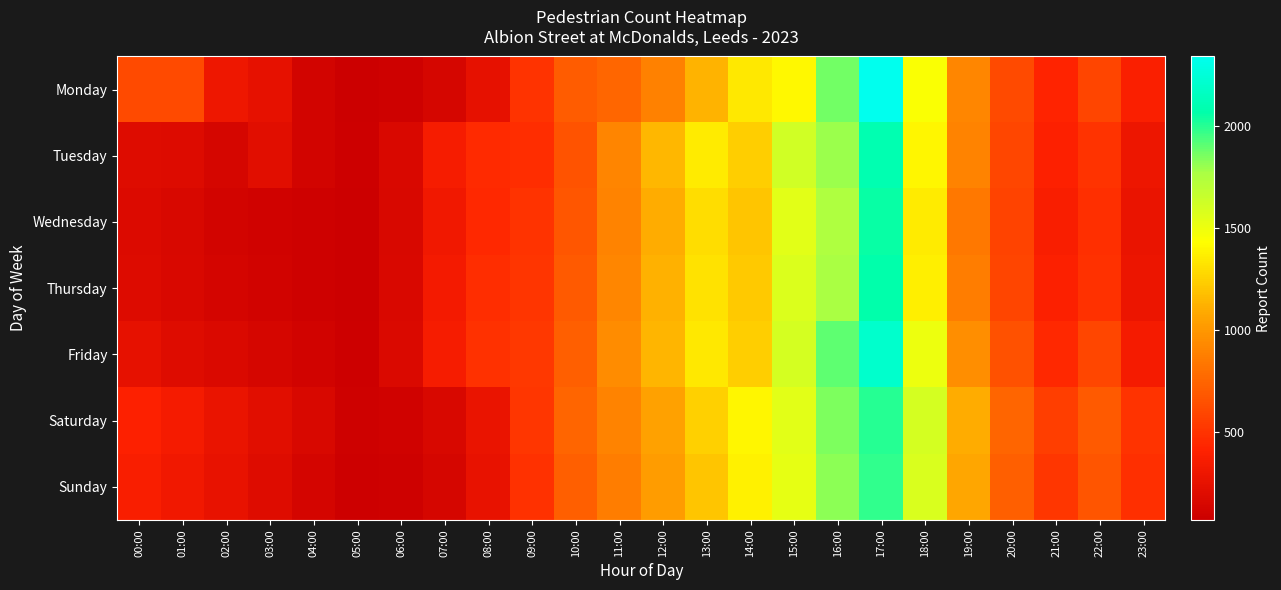

What is the difference between the highest and lowest values at 09:00?

53